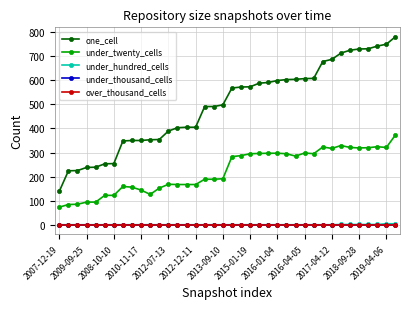

Does the chart have visible grid lines?

Yes